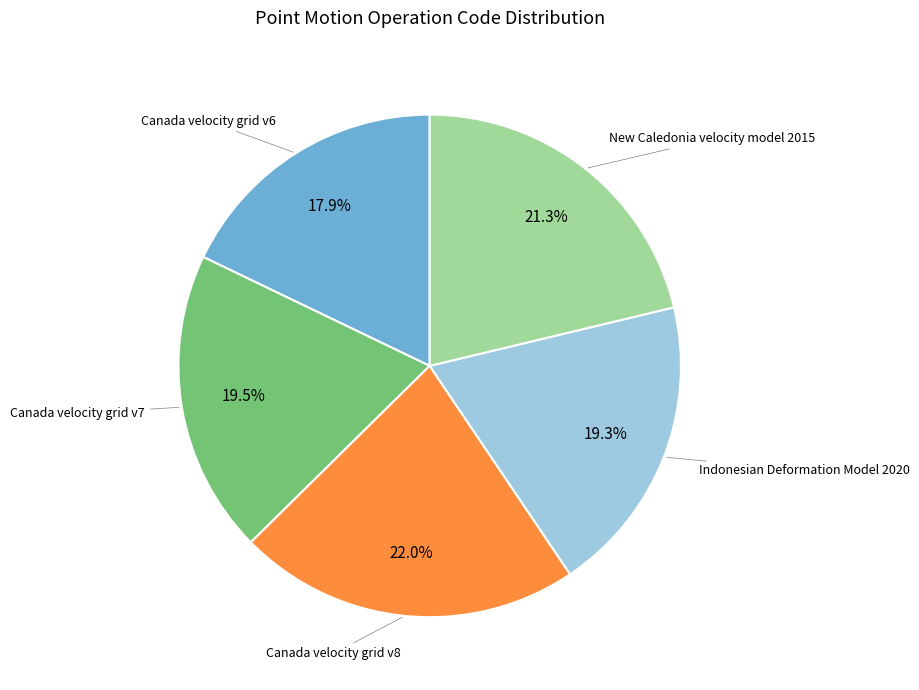

Is there any slice that represents more than half of the pie?

No